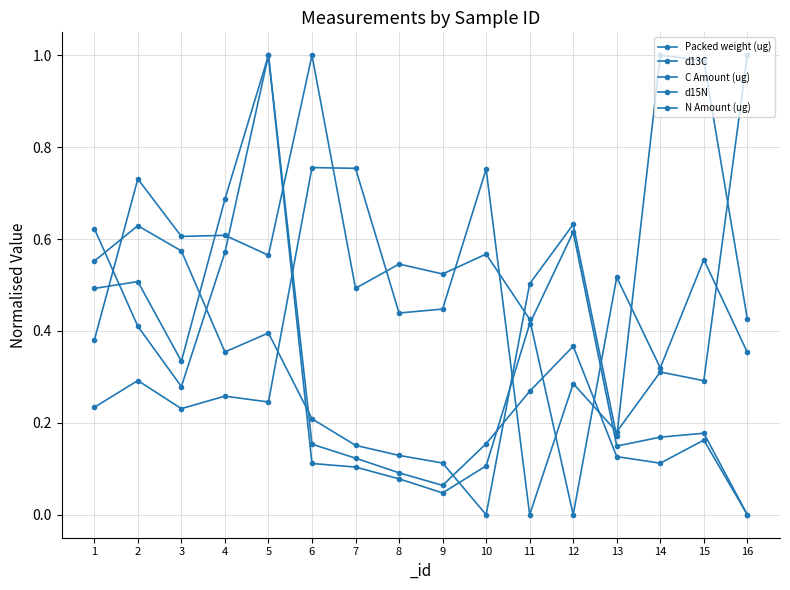

At which label does C Amount (ug) reach its minimum?

16